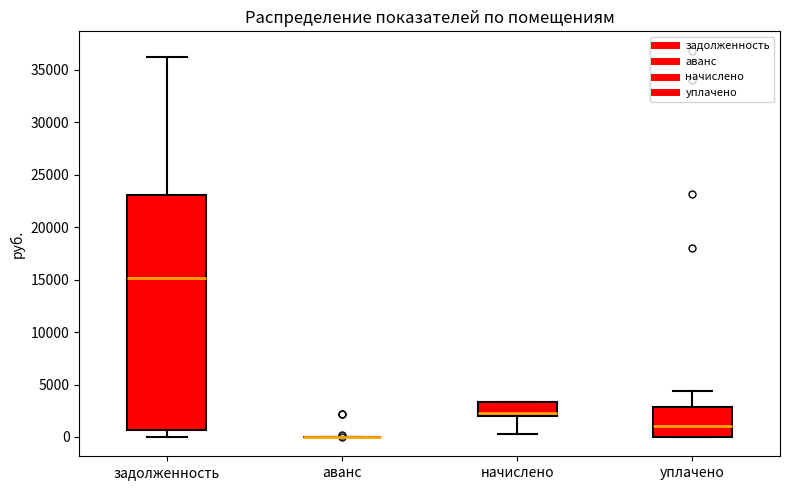

Comparing the boxes themselves (not the whiskers), which one is the tallest?

задолженность